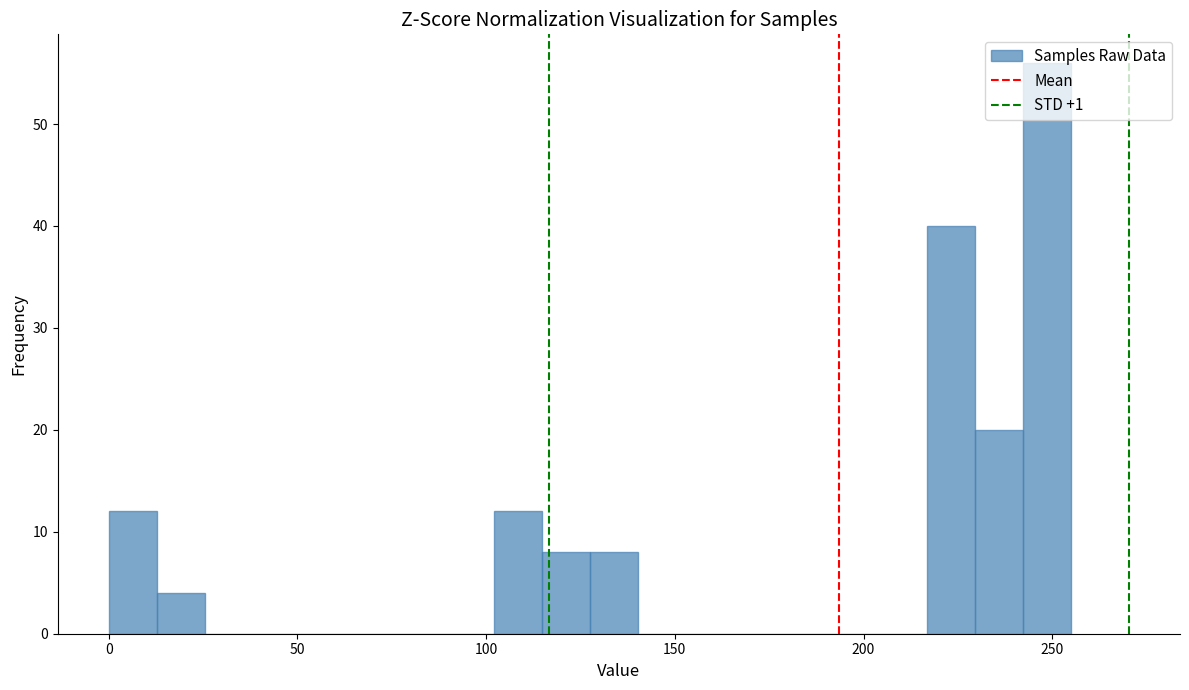

Read against the x-axis, roughly where is the centre of the tallest bar?

250